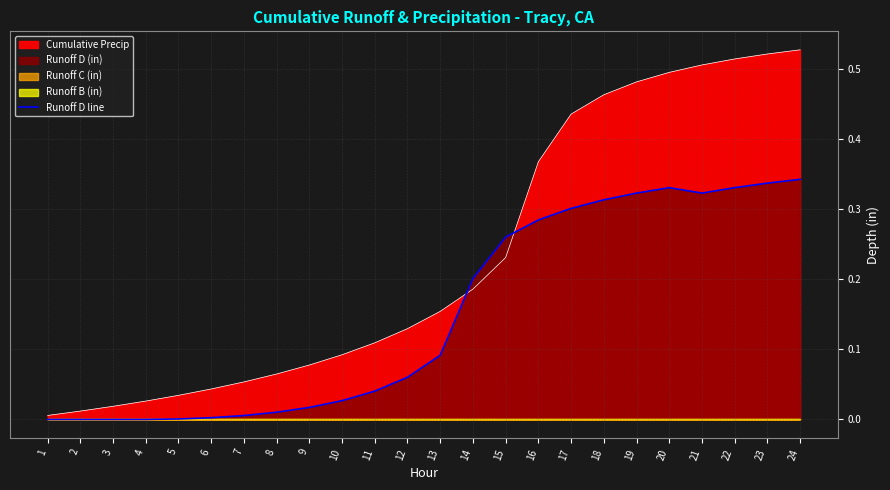

What is the sum of all values?

3.6